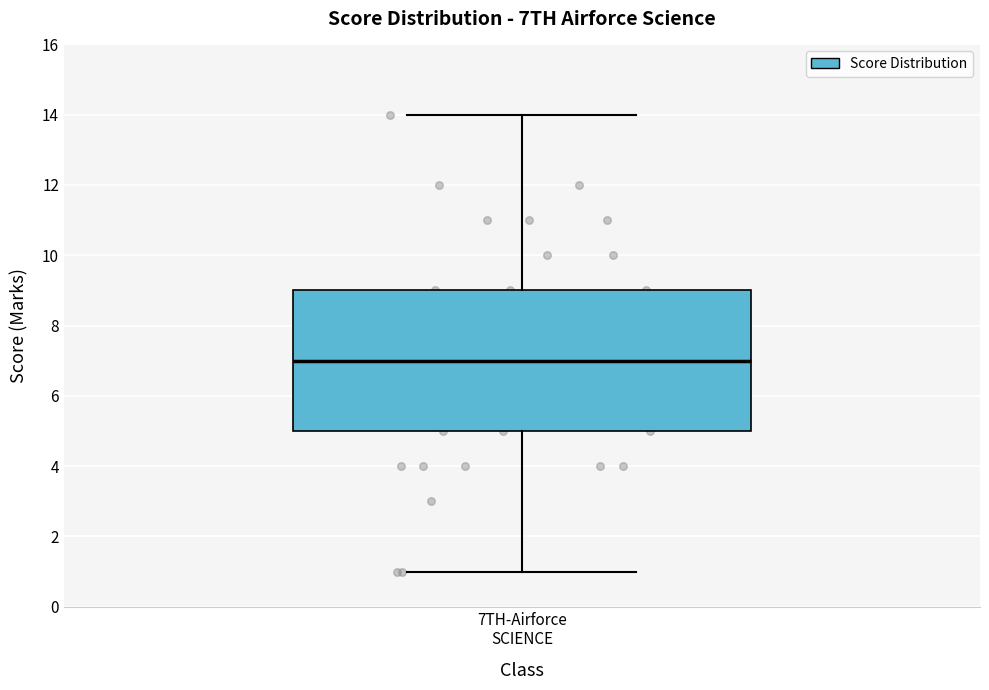

Where is the lower edge of the box for 7TH-Airforce SCIENCE on the y-axis? The values are not printed on the chart, so give them approximately, as read against the axis.

5